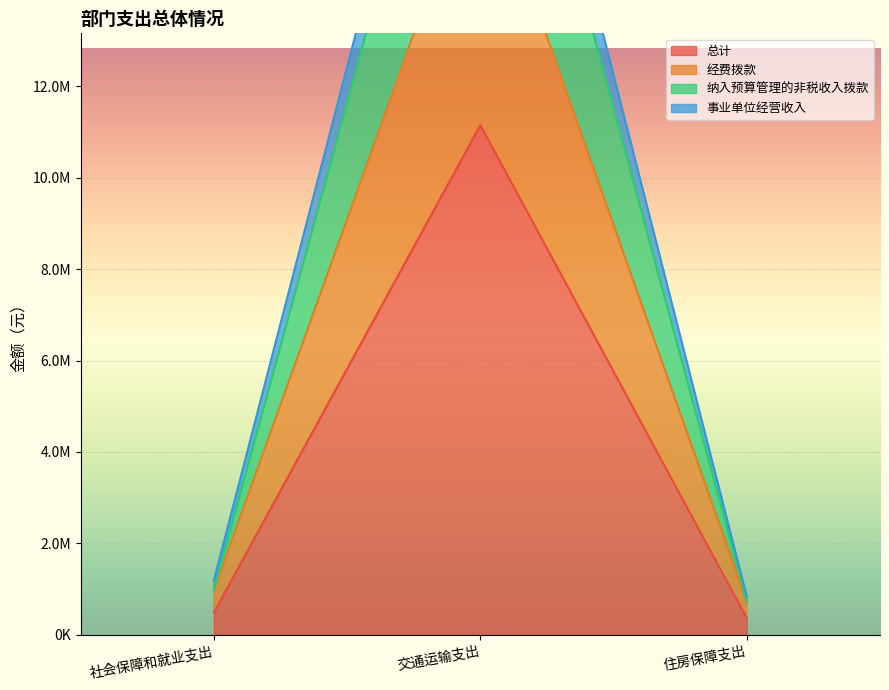

What is the total value across all series at 住房保障支出?

2670333.5